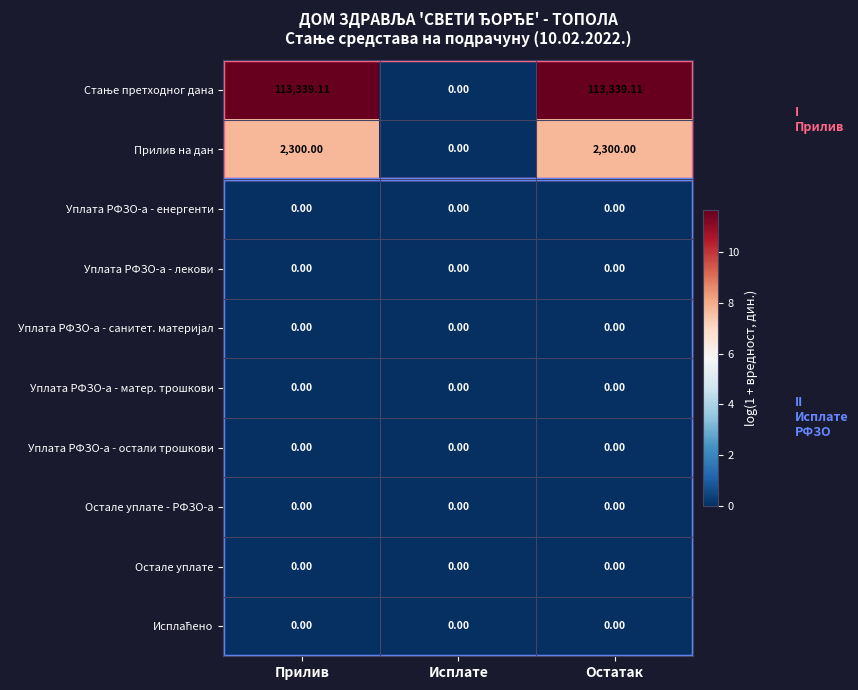

Between Исплате and Остатак, which series saw the biggest shift?

Стање претходног дана